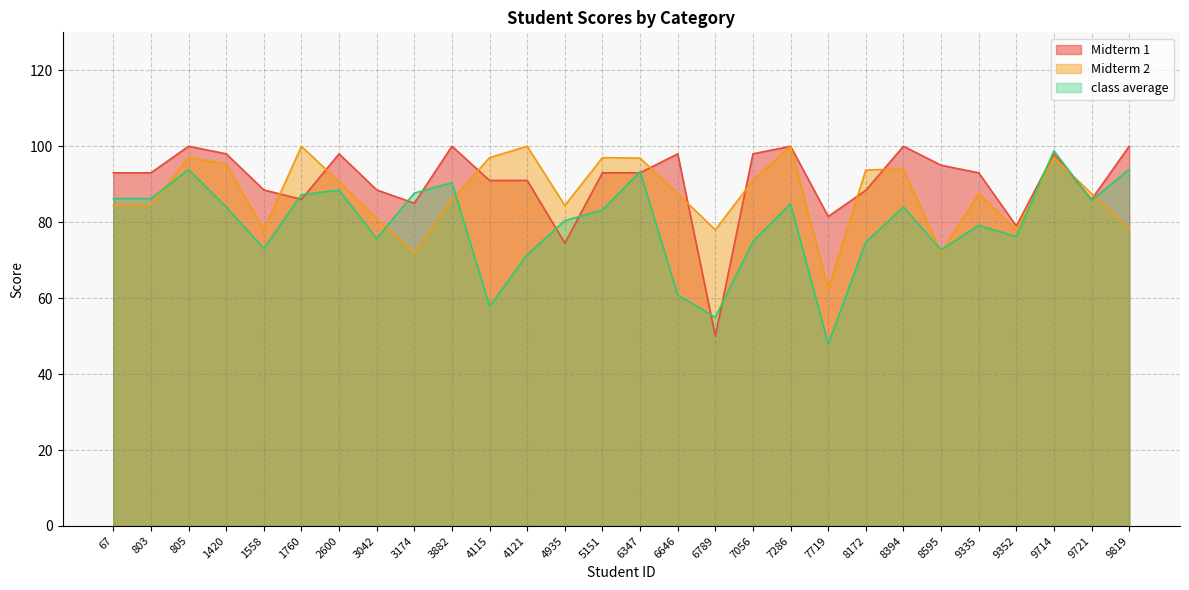

True or false: Midterm 1 has a value of 120.9 at 1760.

False